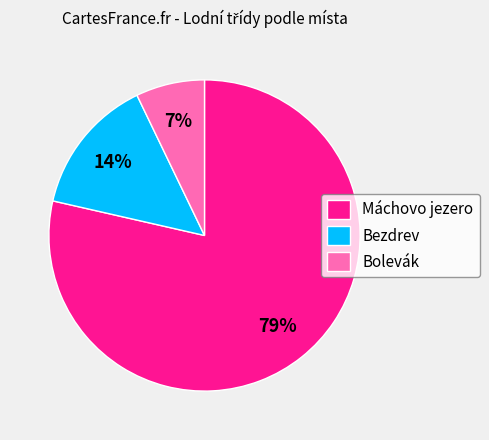

To the nearest percent, what is the difference between the Bezdrev and Bolevák slice percentages?

7%